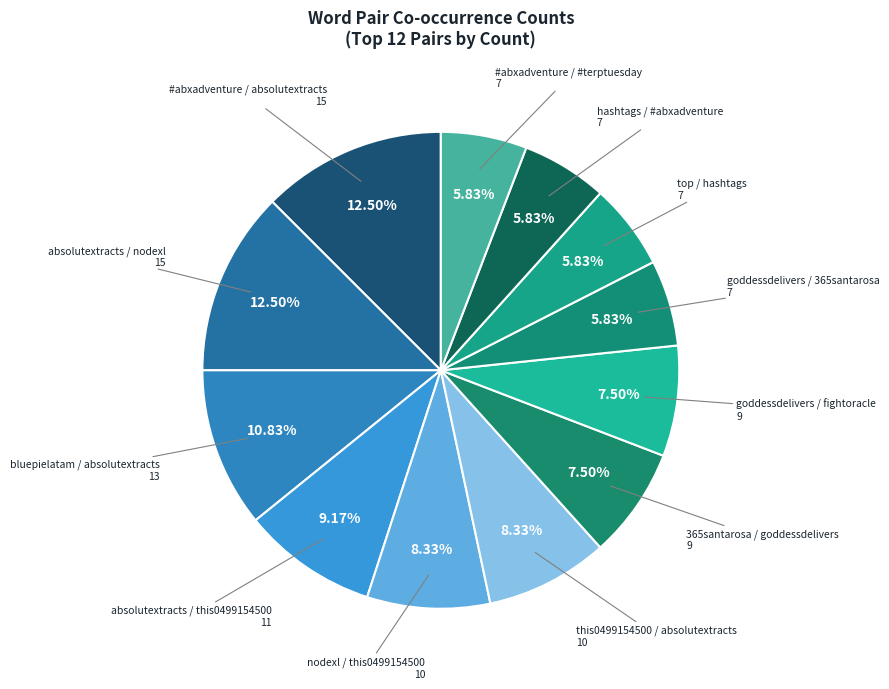

Which slice is the smallest?

goddessdelivers / 365santarosa